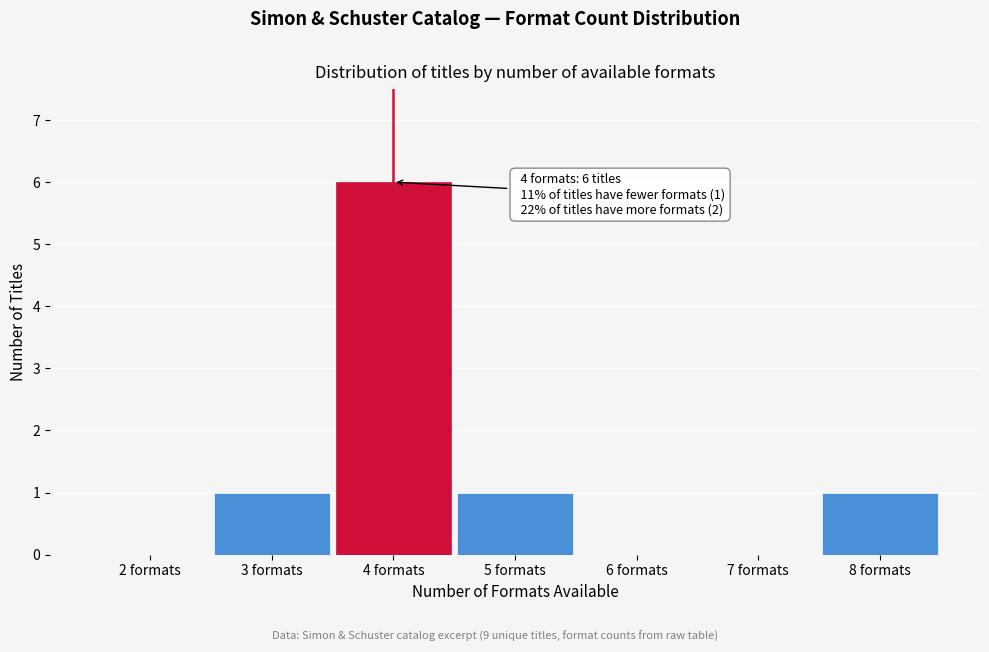

Over which range of the x-axis is the bar tallest?

3.5 to 4.5